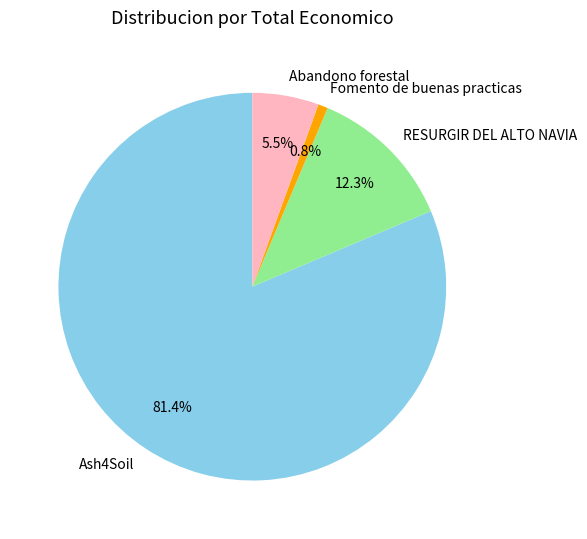

True or false: Ash4Soil accounts for 81% of the total.

True